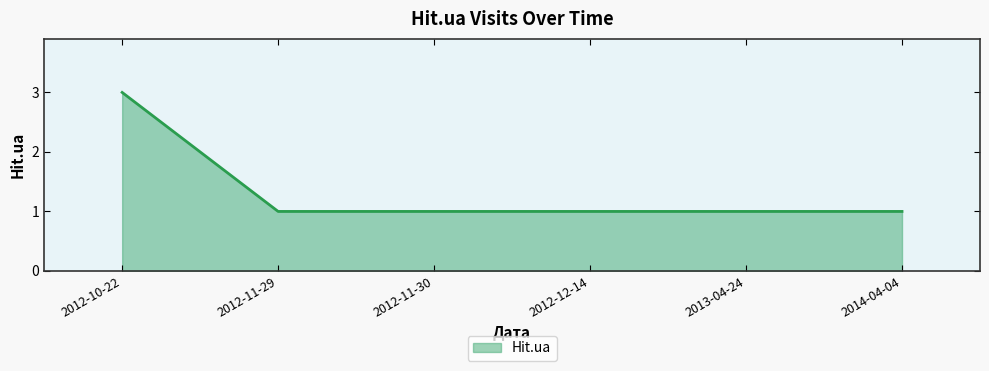

What is the average value?

1